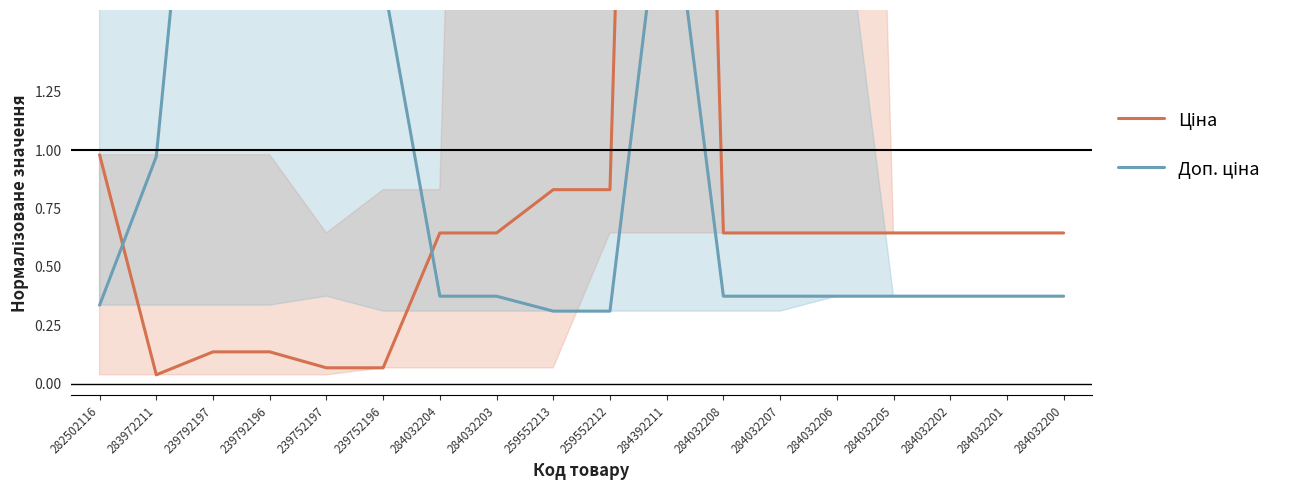

Which series changed the most between 282502116 and 259552213?

Ціна